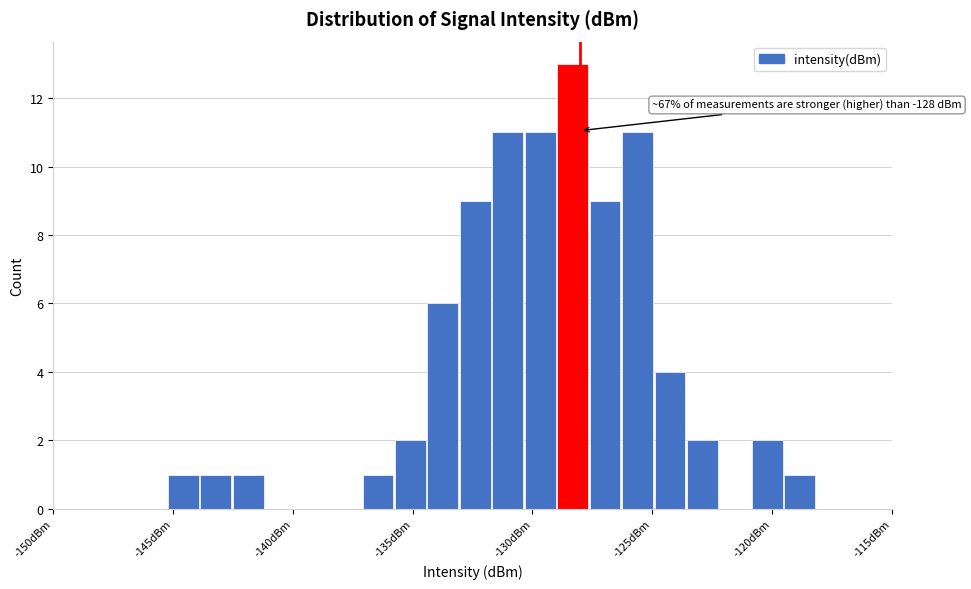

Around what value on the x-axis is the tallest bar? Give the approximate position of its centre, as read against the axis.

-128.5